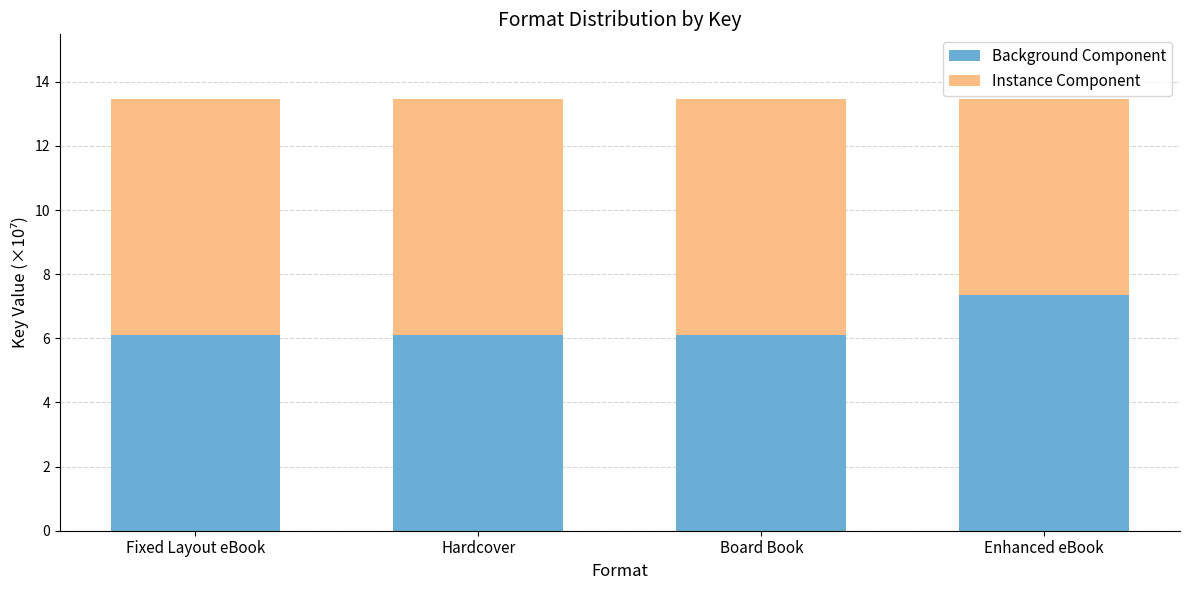

At which label does Background Component reach its peak?

Enhanced eBook